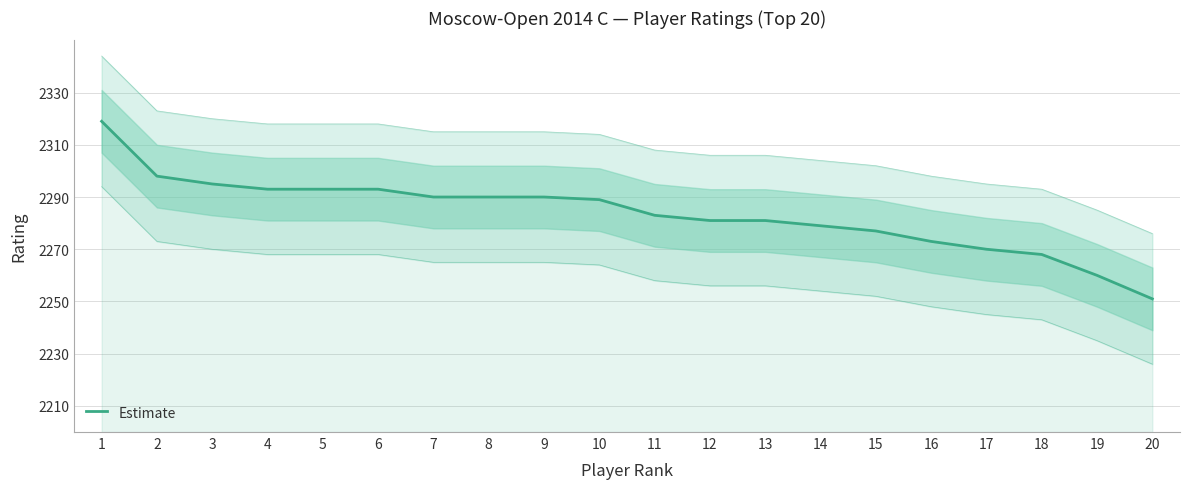

Is this an area chart (filled region under the line)?

No